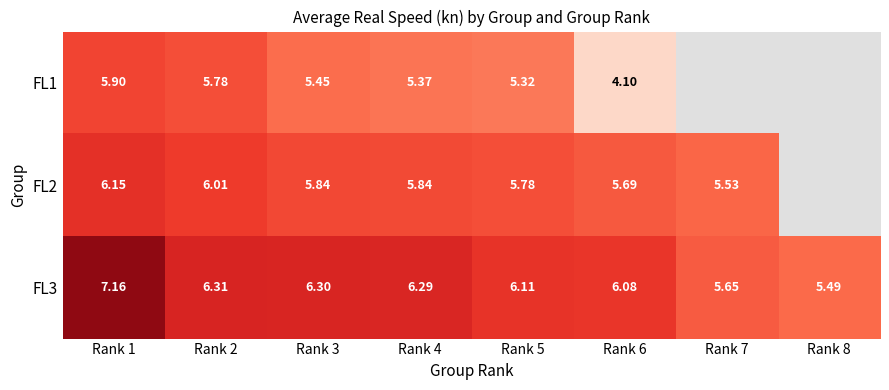

Is the value of FL2 at Rank 2 greater than the value of FL1 at Rank 6?

Yes